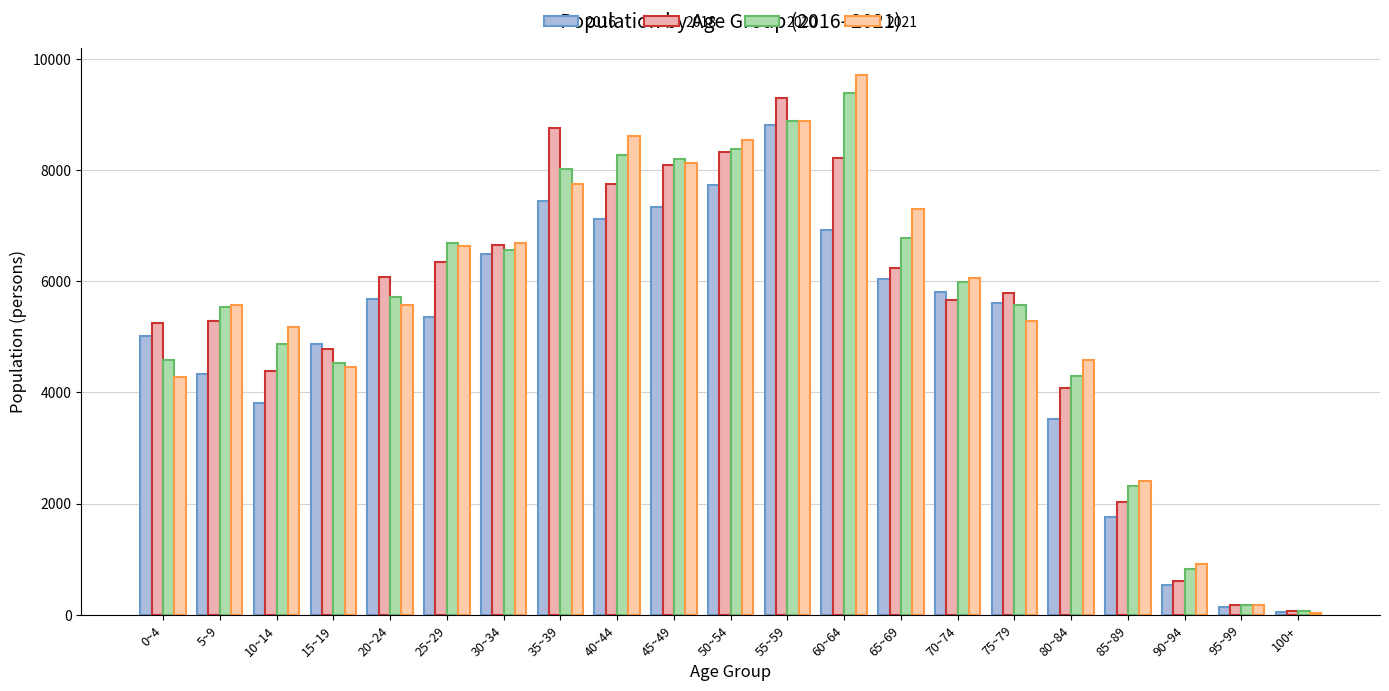

How many distinct data groups are displayed?

4